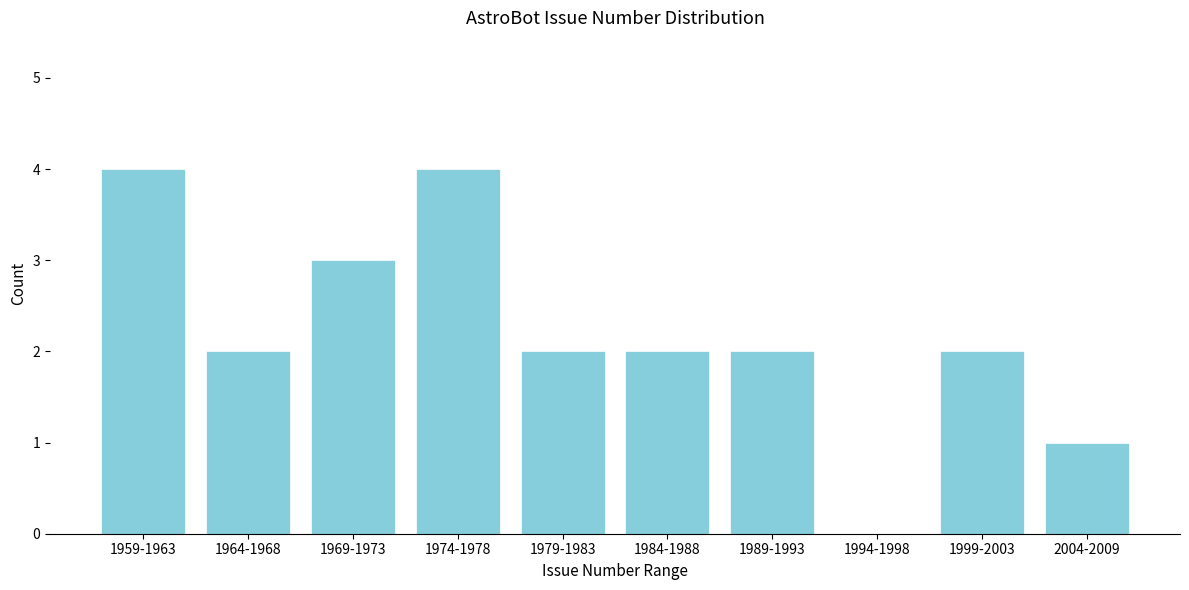

Reading left to right, transcribe all the data shown in this chart.

1959-1963=4	1964-1968=2	1969-1973=3	1974-1978=4	1979-1983=2	1984-1988=2	1989-1993=2	1994-1998=0	1999-2003=2	2004-2009=1